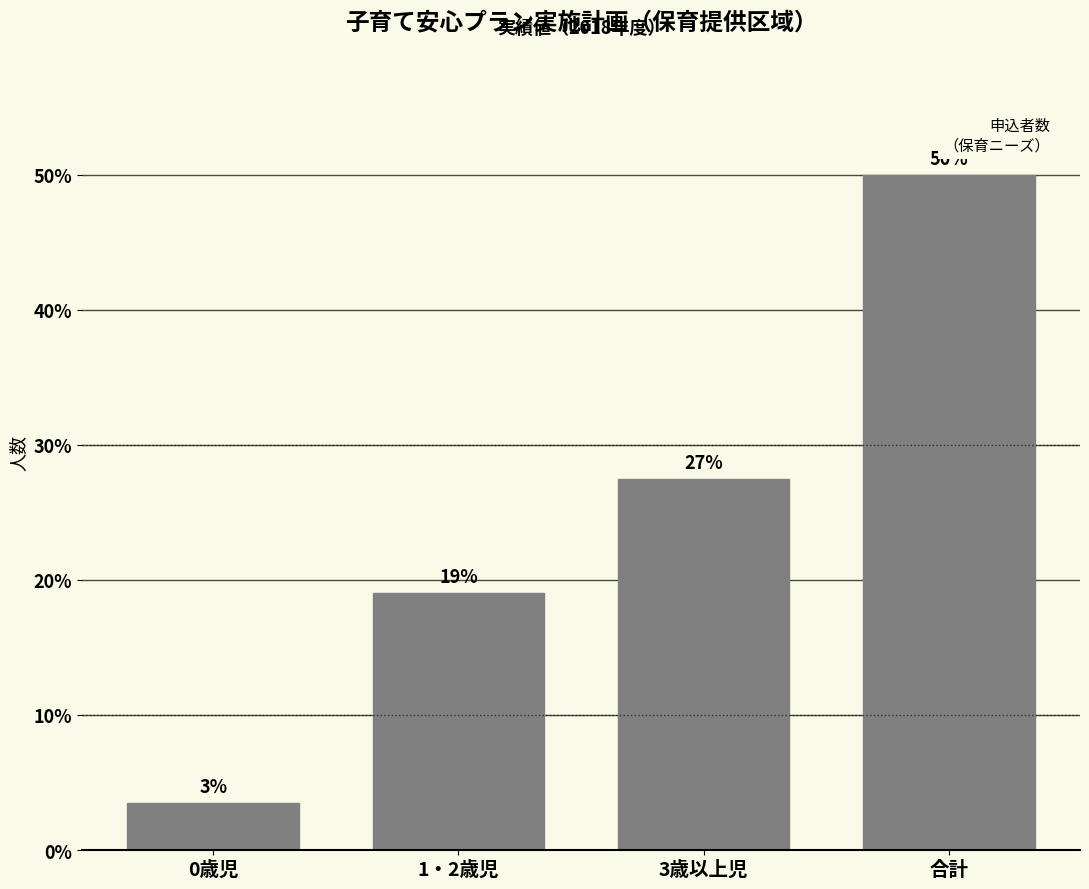

Is it true that the value at 合計 is 50.0?

True